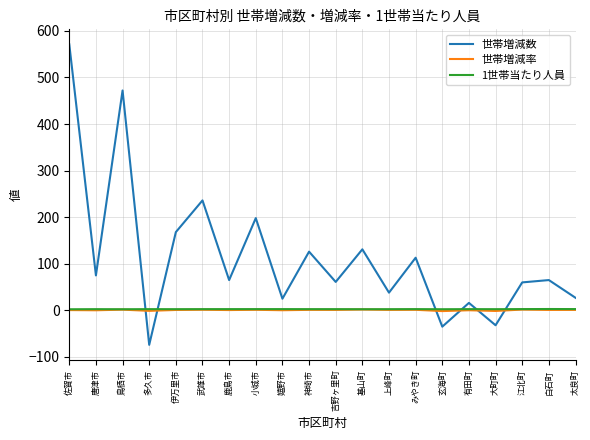

What are all the series names shown in the legend?

世帯増減数, 世帯増減率, 1世帯当たり人員